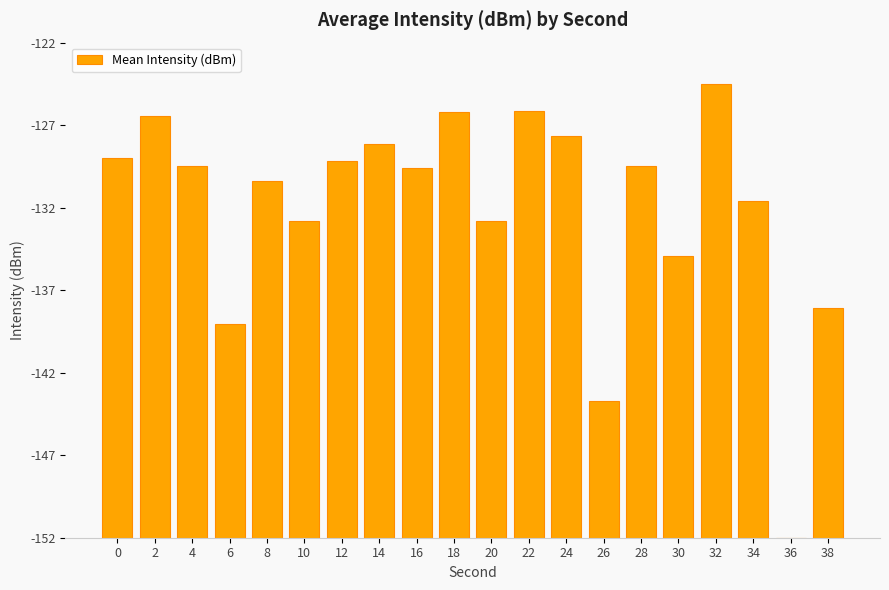

List the labels in order of value, largest first.

32, 22, 18, 2, 24, 14, 0, 12, 28, 4, 16, 8, 34, 10, 20, 30, 38, 6, 26, 36